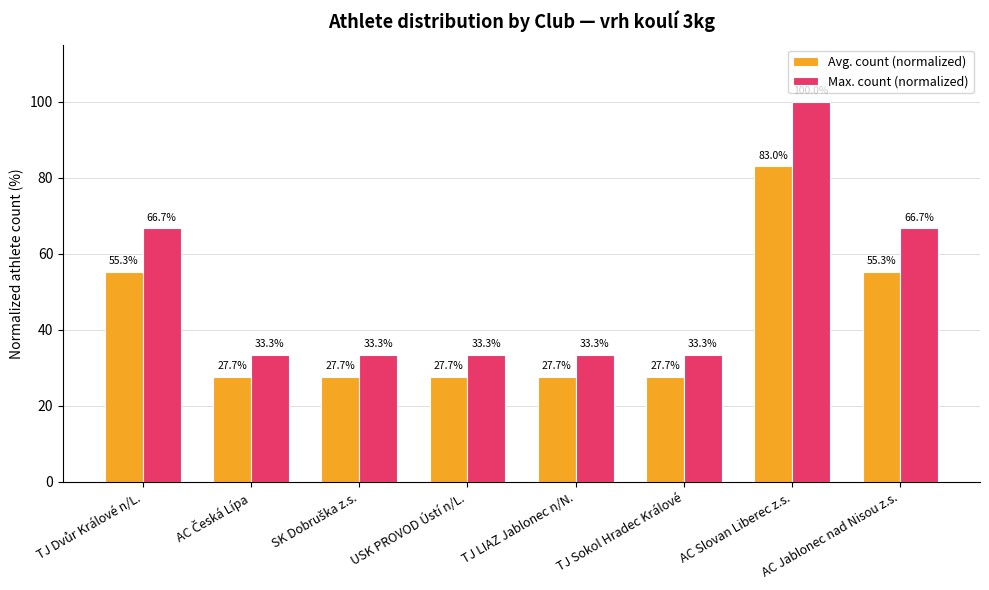

How many categories are shown in the chart?

8